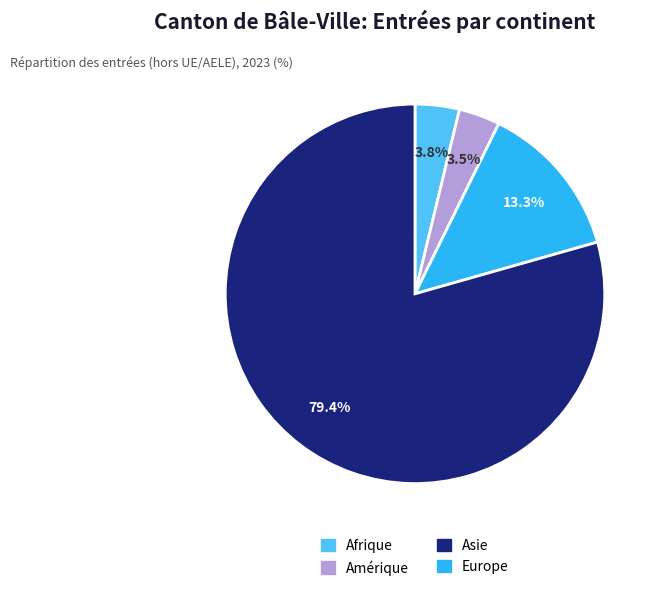

What is the largest slice in the pie chart?

Europe